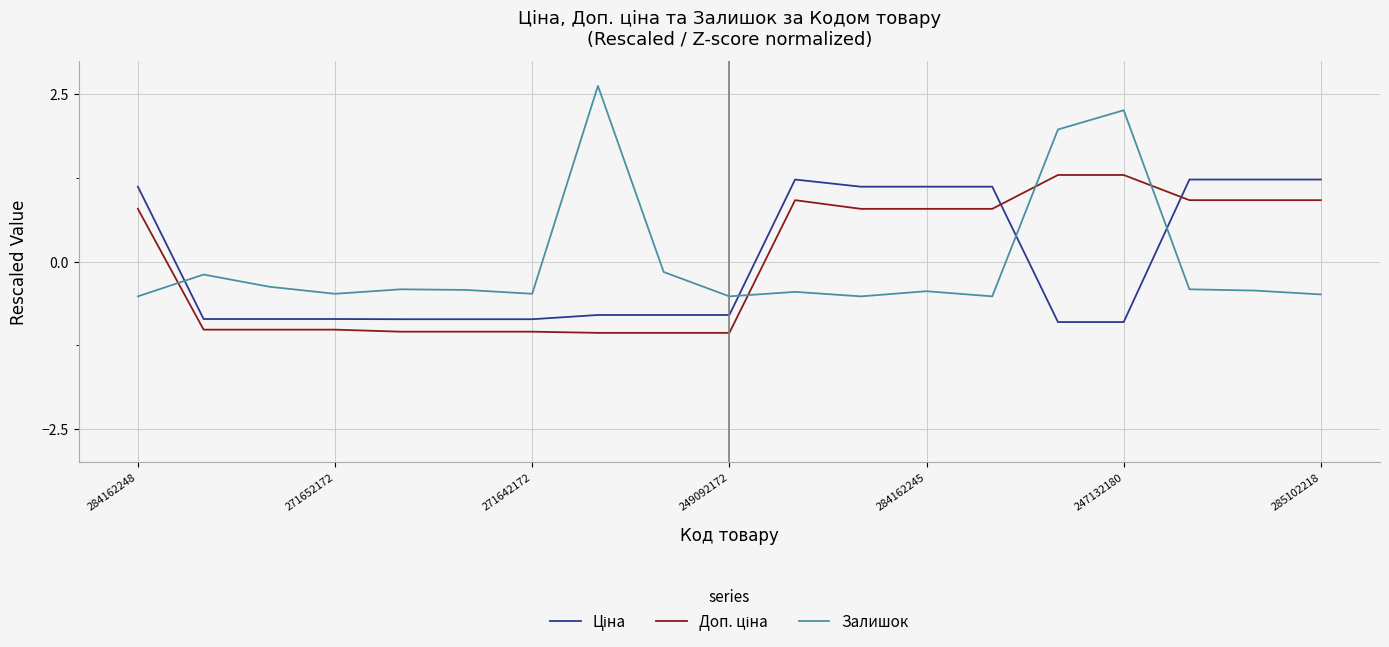

What is the smallest value displayed?

-1.1